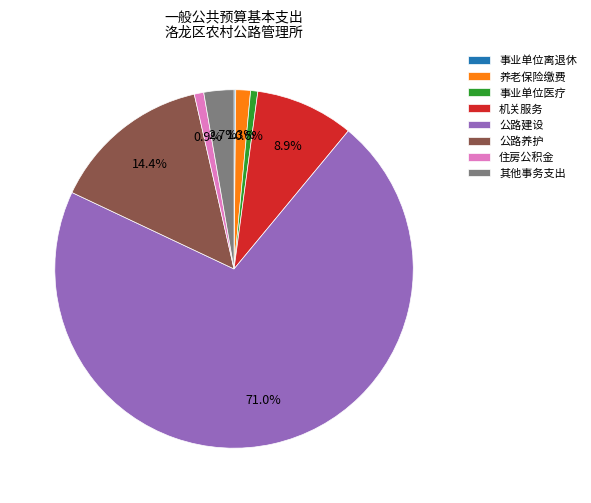

True or false: 公路建设 accounts for 77% of the total.

False